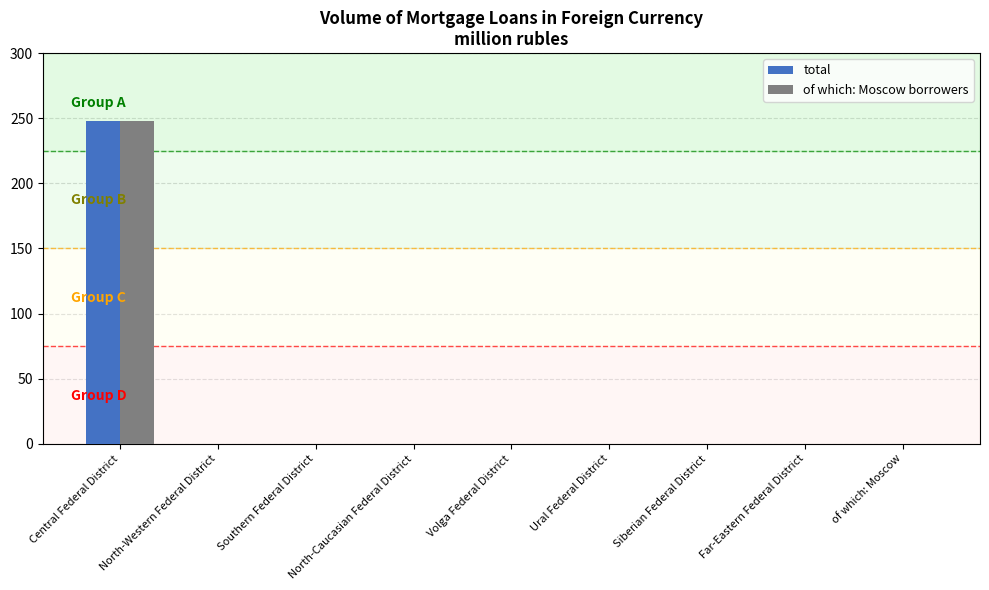

At which category is the sum across all series the highest?

Central Federal District